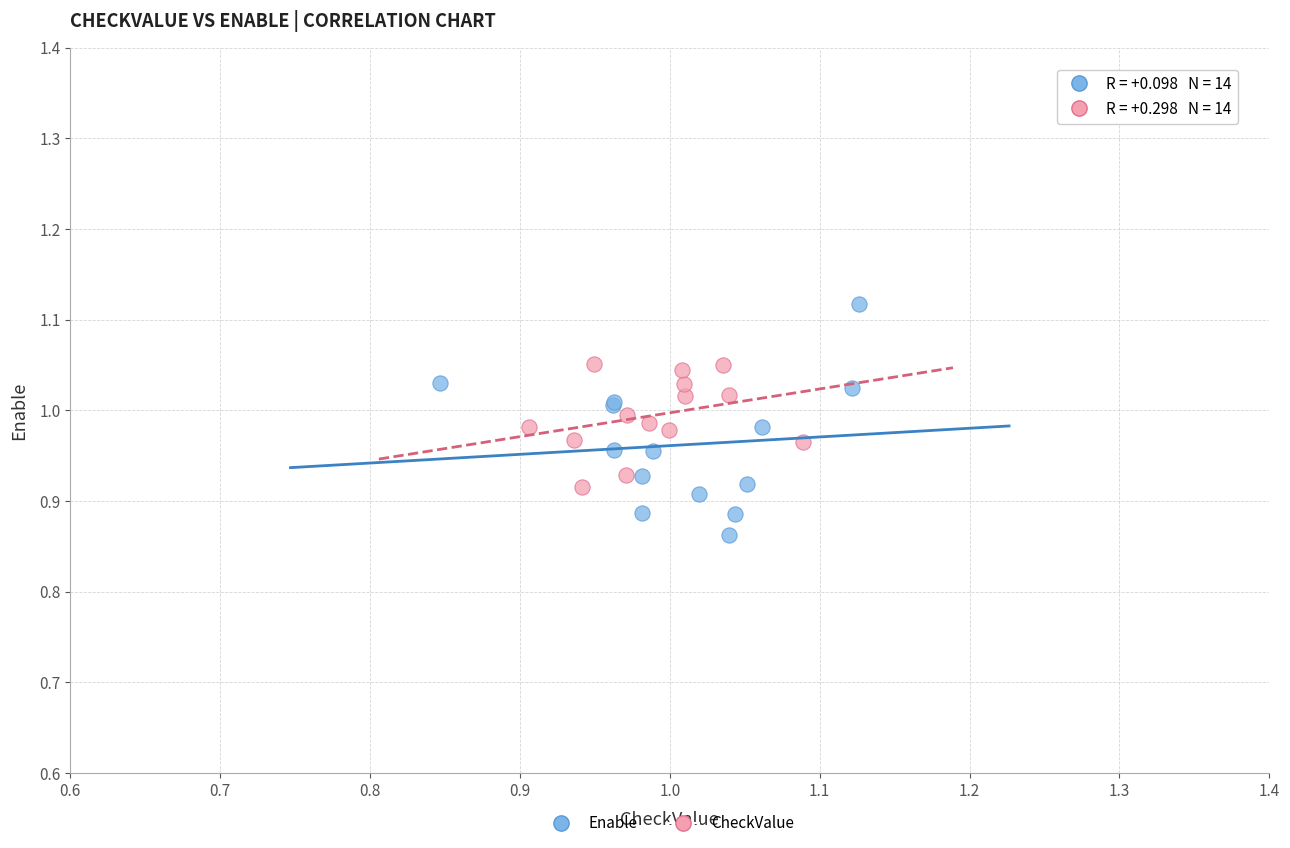

Which series has the widest spread of Y values?

Enable